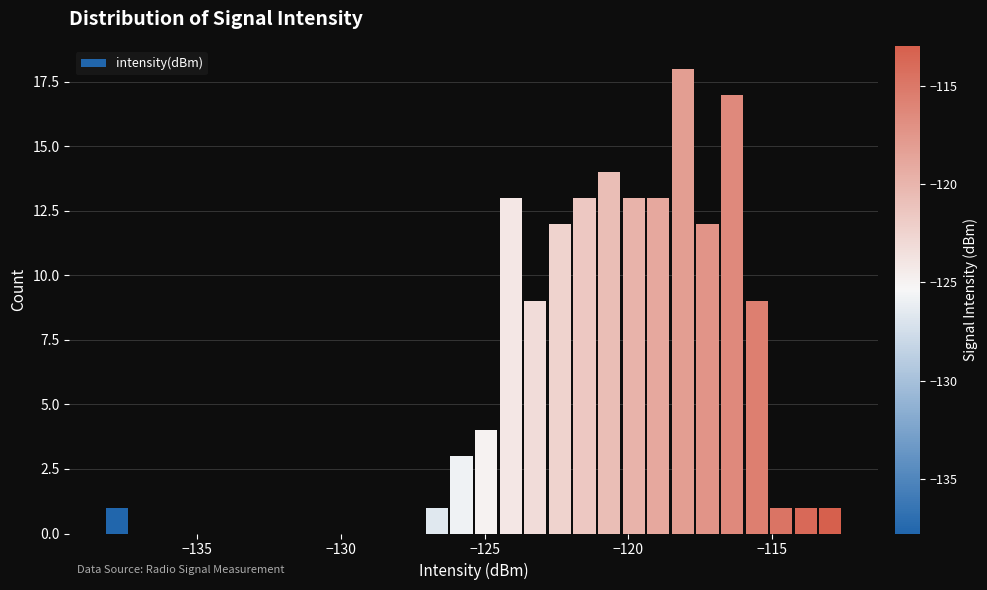

Around what value on the x-axis is the tallest bar? Give the approximate position of its centre, as read against the axis.

-118.0